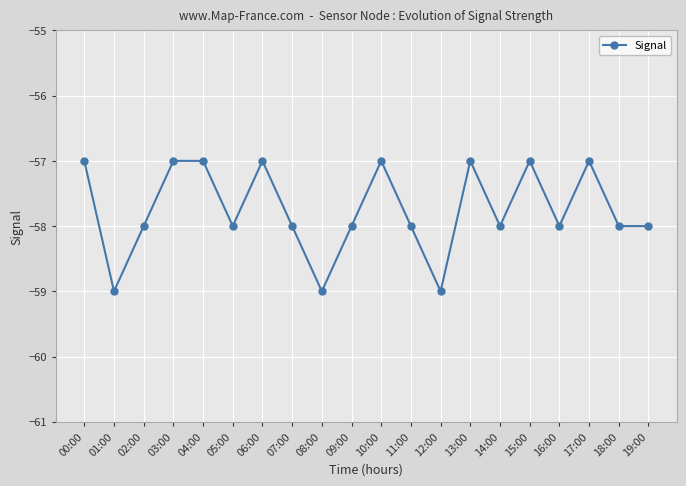

Reading right to left, transcribe all the data shown in this chart.

-58	-58	-57	-58	-57	-58	-57	-59	-58	-57	-58	-59	-58	-57	-58	-57	-57	-58	-59	-57